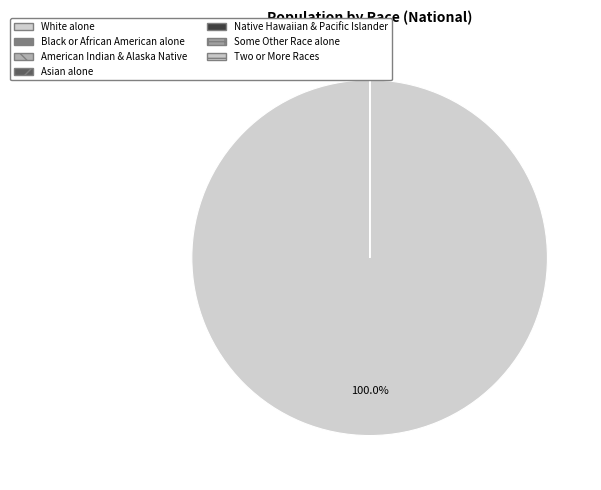

Is there any slice that represents more than half of the pie?

Yes